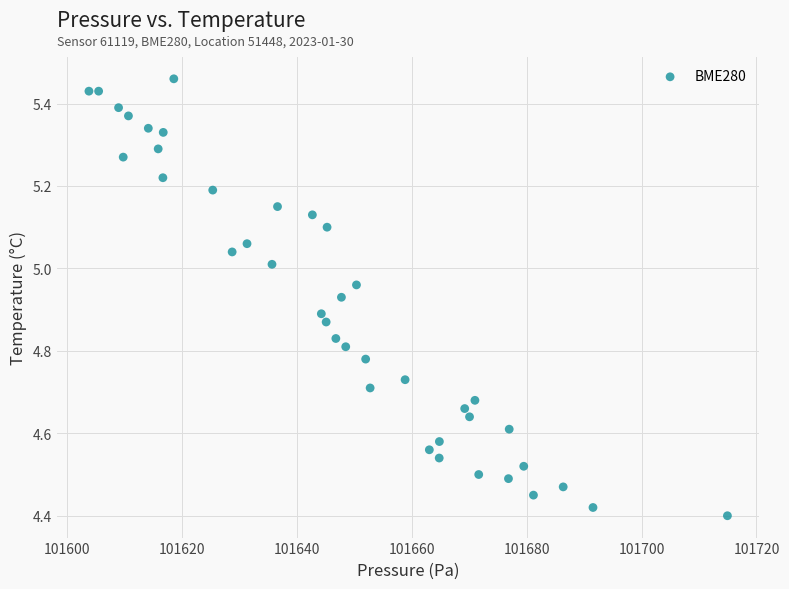

What is the range of Y values (max minus min)?

1.1